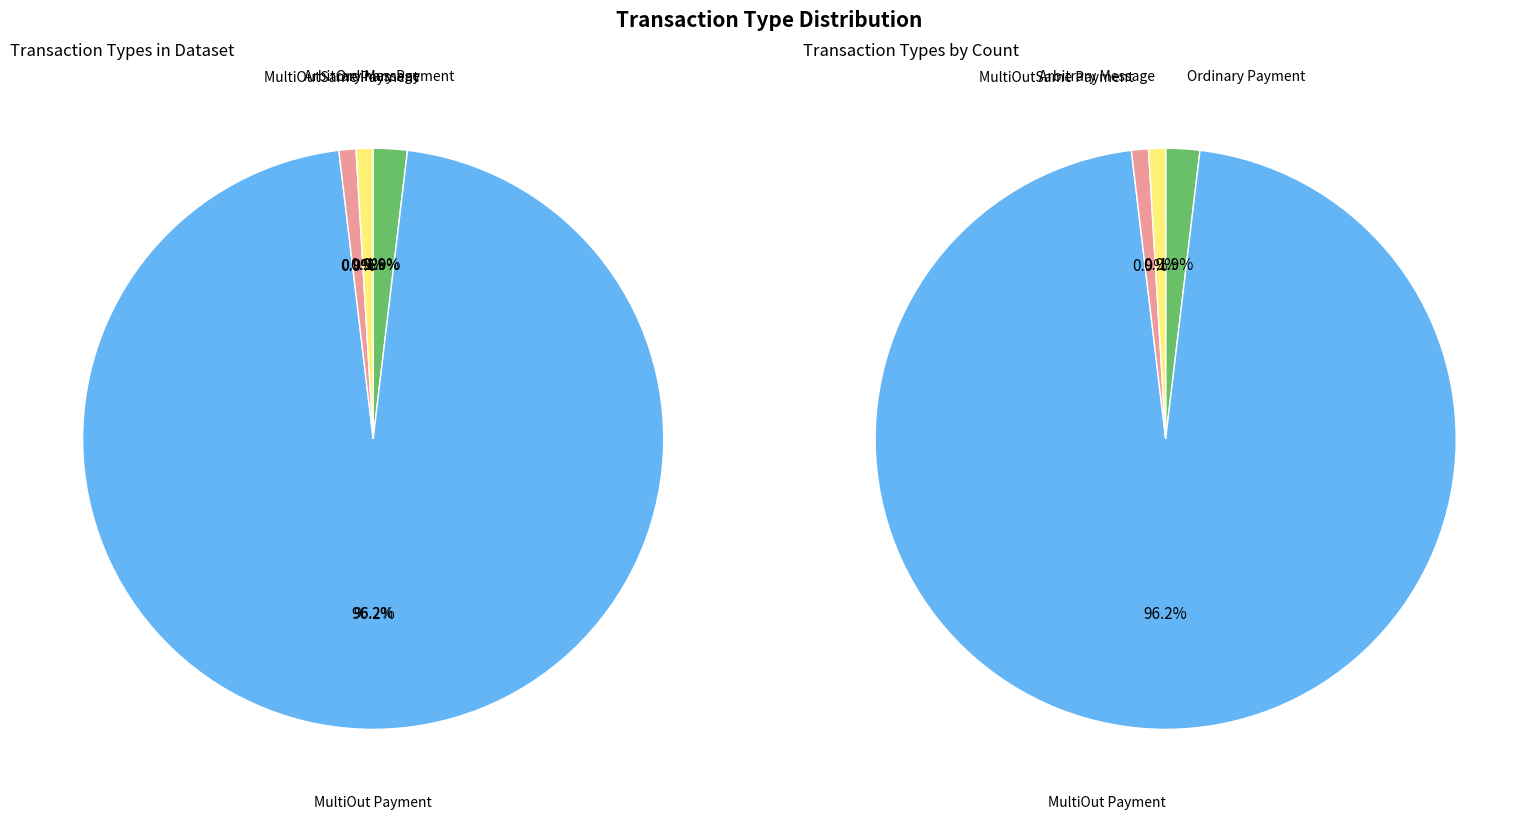

How many slices are in this pie chart?

4